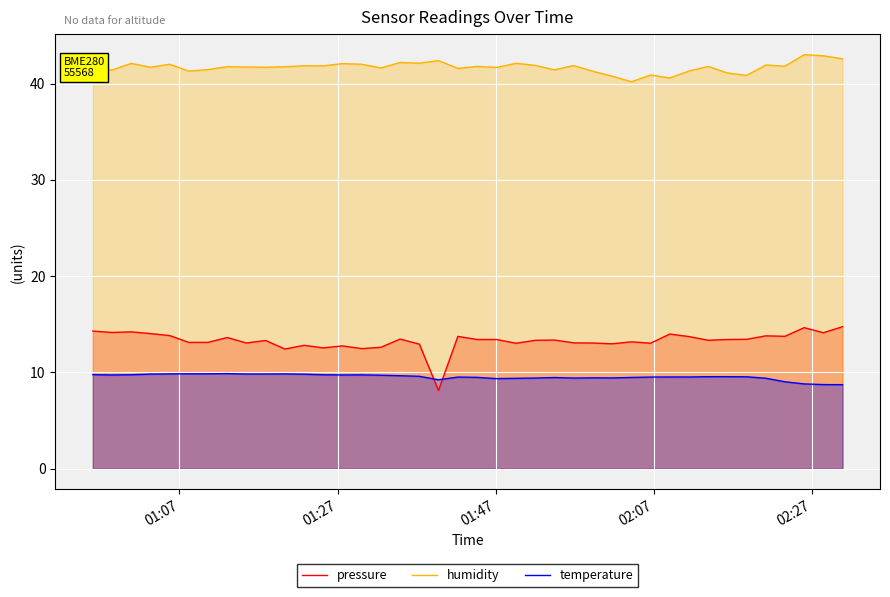

Rank the series by their maximum value, from lowest to highest.

temperature, pressure, humidity